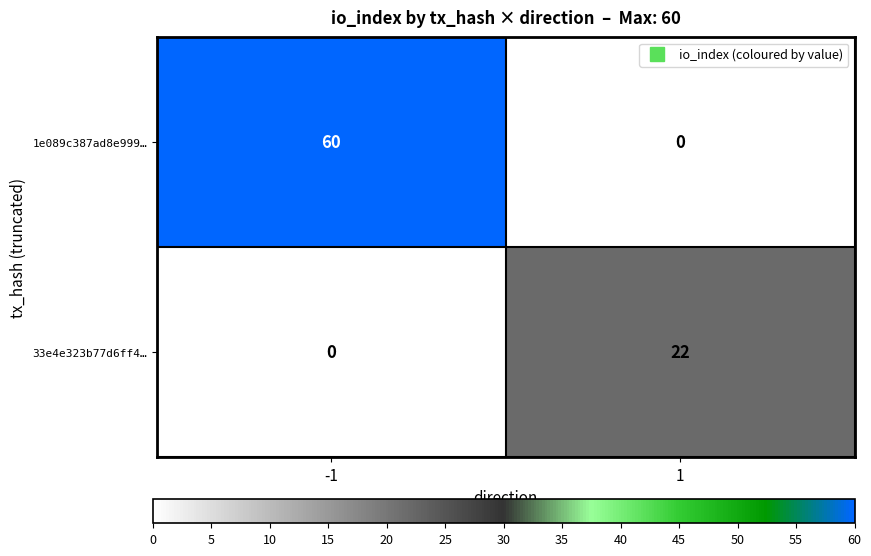

Which series has the widest spread of values?

1e089c387ad8e999…